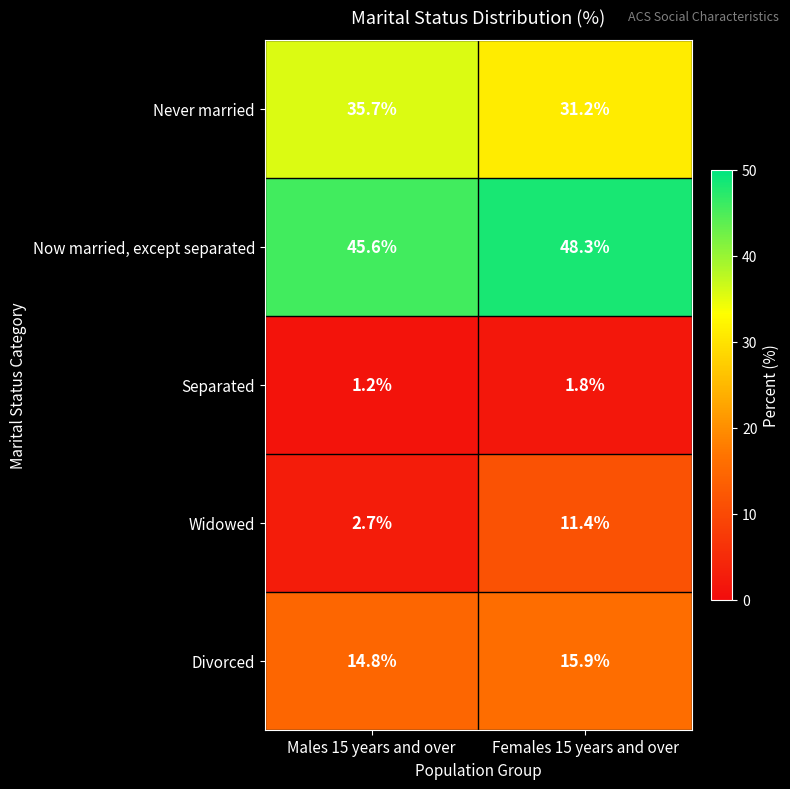

What is the difference between the Divorced values at Males 15 years and over and Females 15 years and over?

1.1